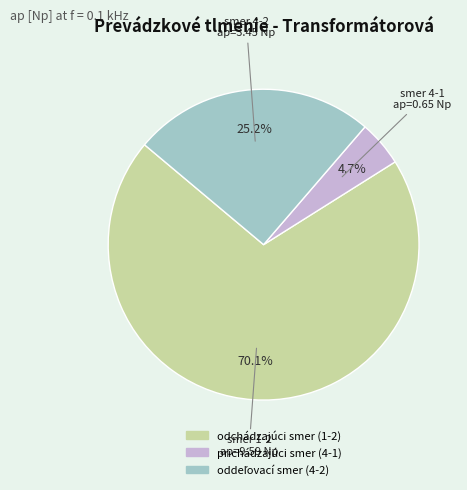

How many segments does this pie chart have?

3